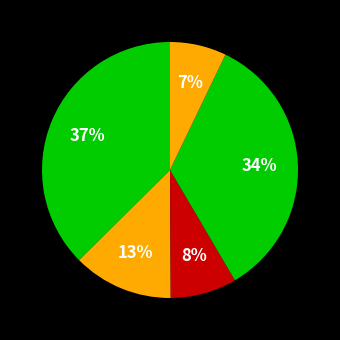

To the nearest percent, what is the difference between the largest and smallest slice percentages?

30%